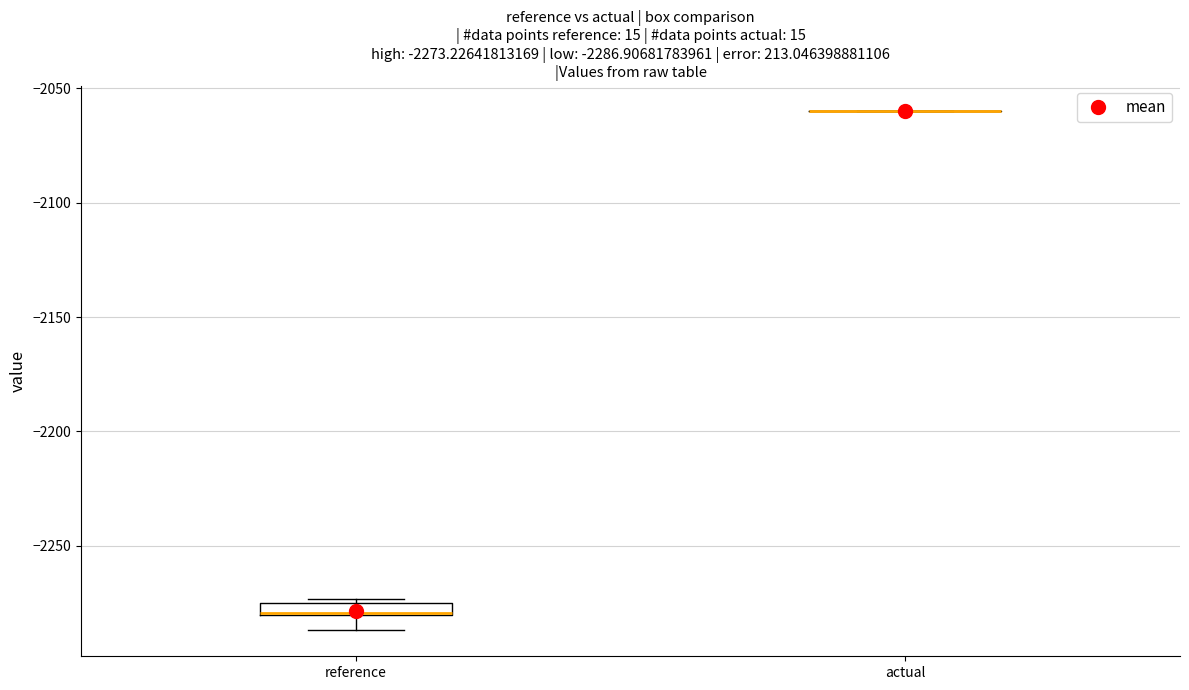

Comparing the boxes themselves (not the whiskers), which one is the tallest?

reference